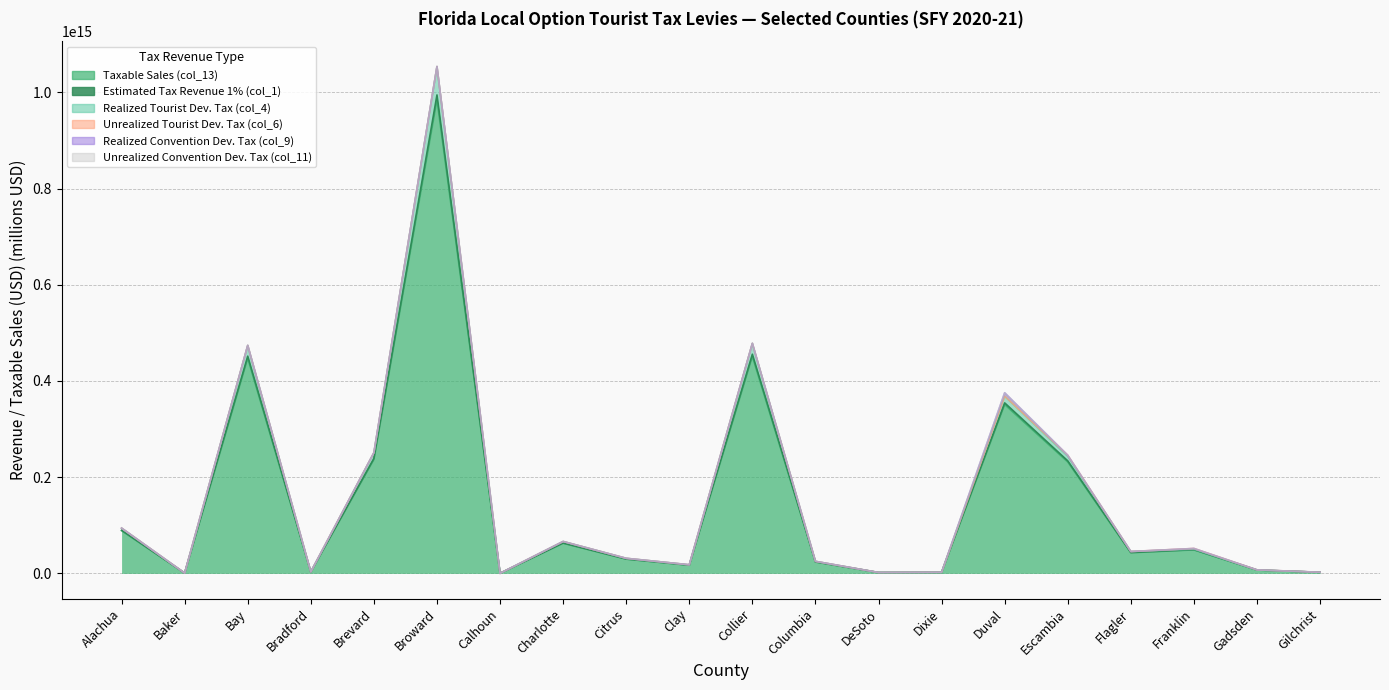

True or false: Realized Tourist Dev. Tax (col_4) and Estimated Tax Revenue 1% (col_1) intersect in this chart.

False